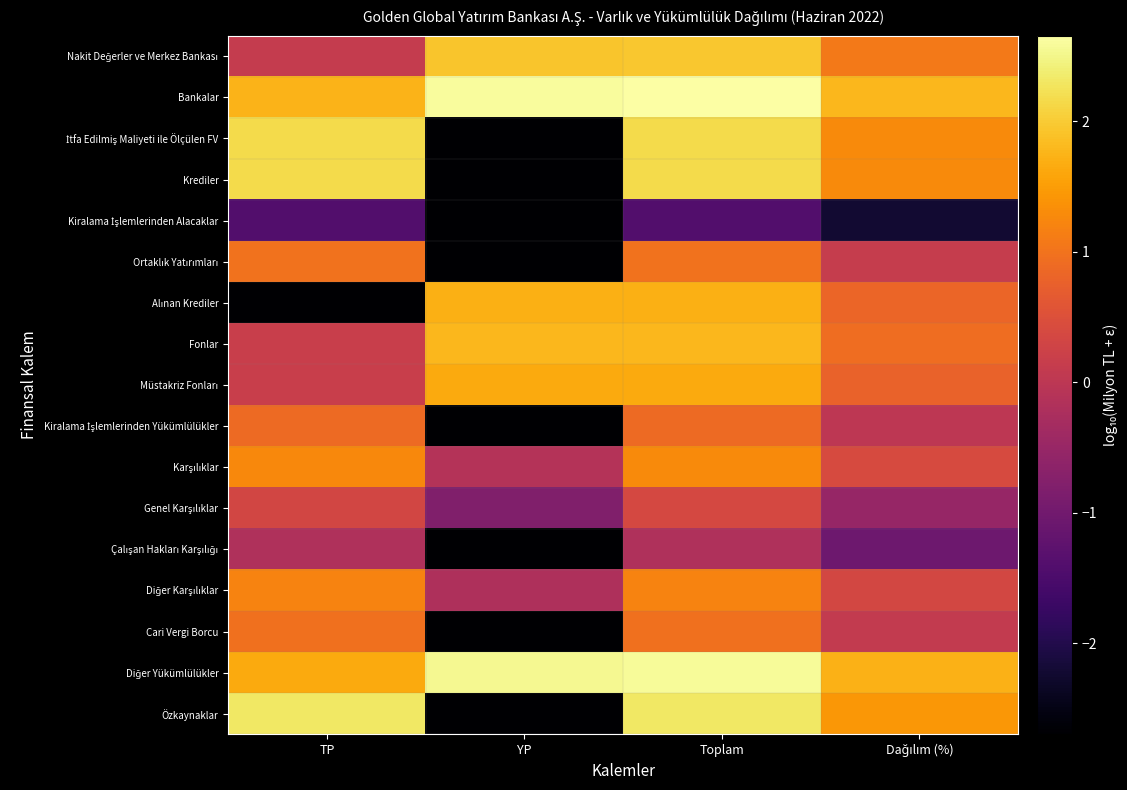

What is the spread (max minus min) of values at TP?

5.0